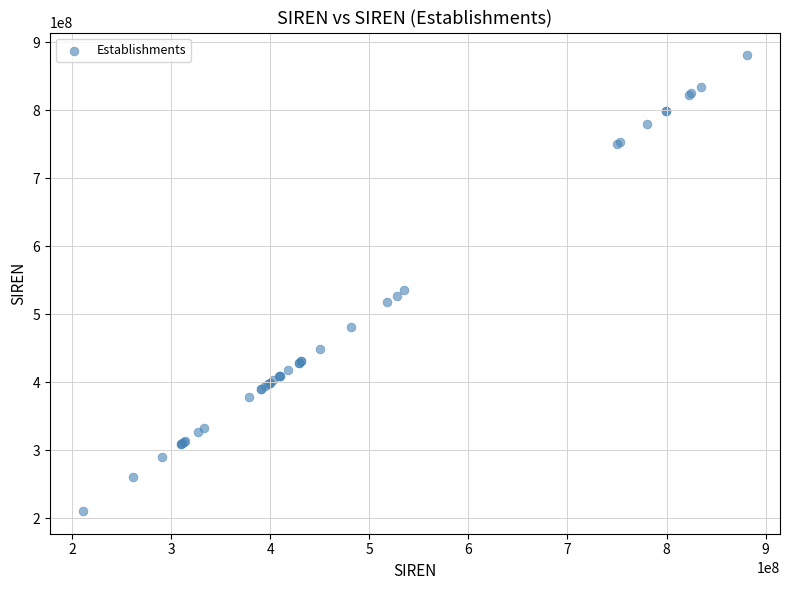

What Y value in the scatter plot is closest to 546040786?

535227482